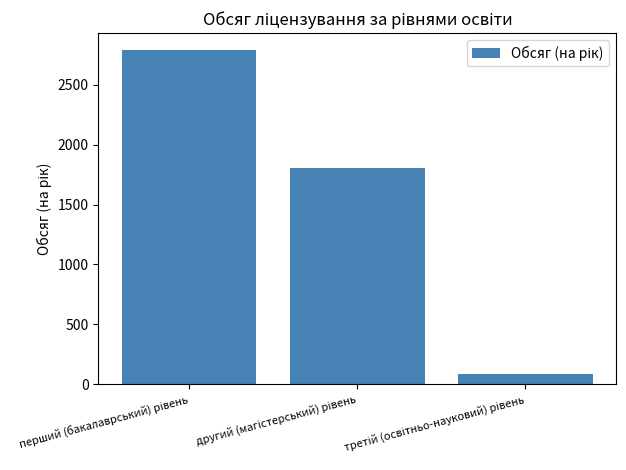

What is the maximum value shown in the chart?

2790